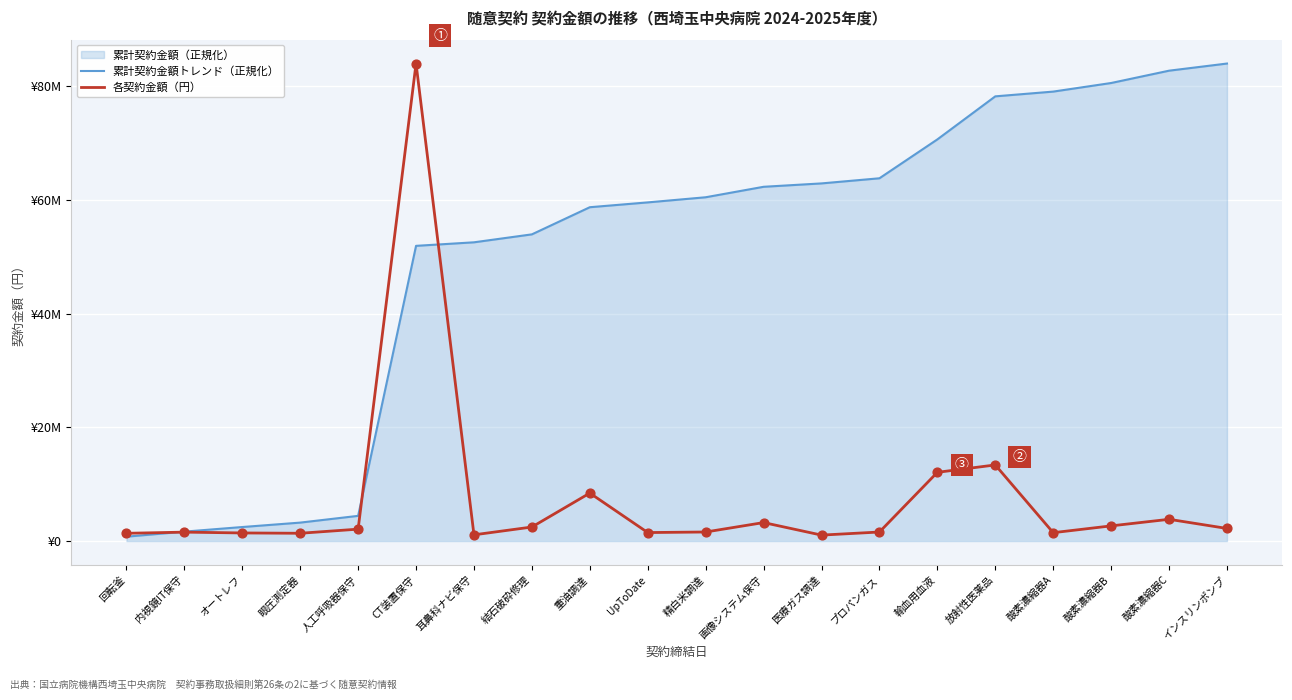

Which series contains the lowest Y value?

累計契約金額トレンド（正規化）